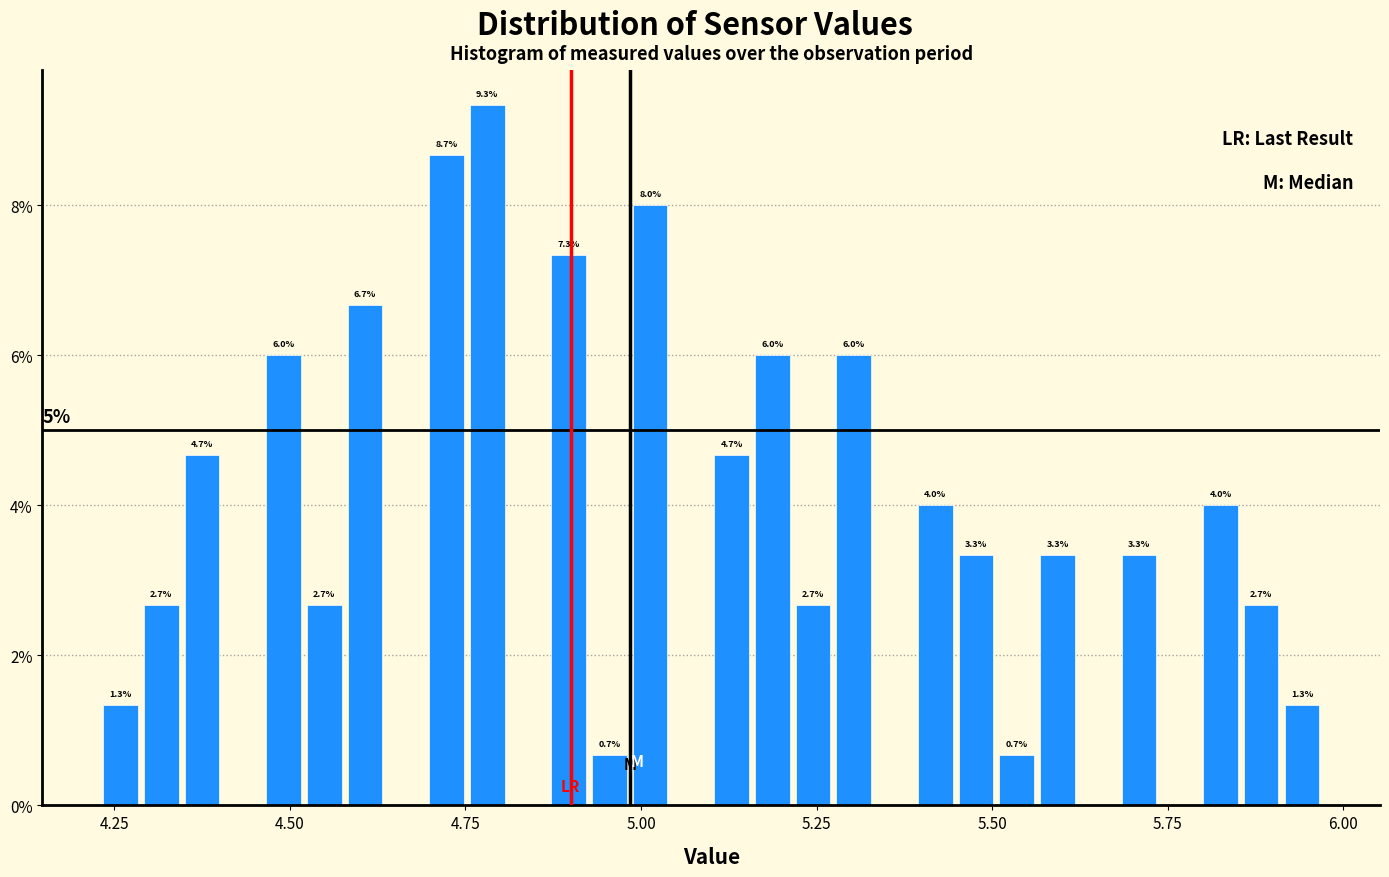

Read against the x-axis, roughly where is the centre of the tallest bar?

4.80